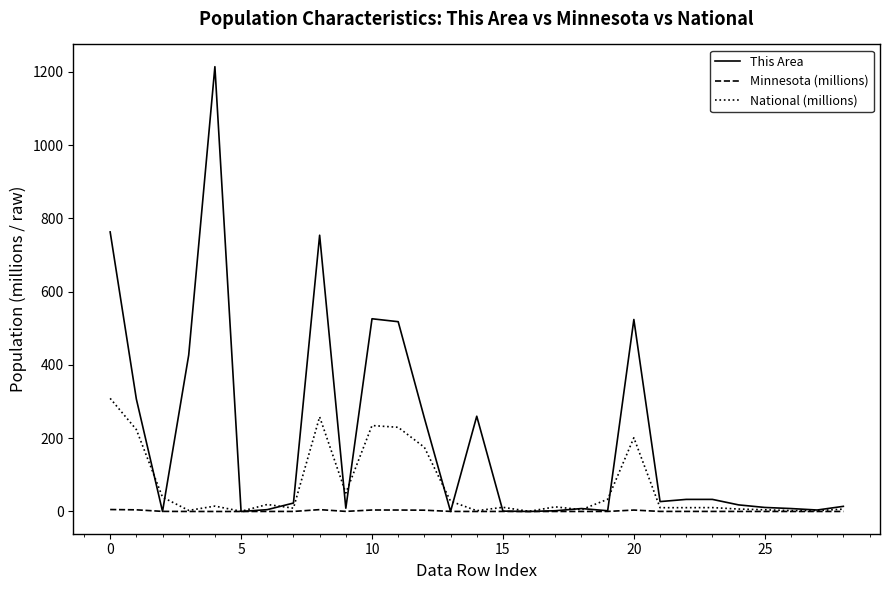

Which series has the largest total across all categories?

This Area